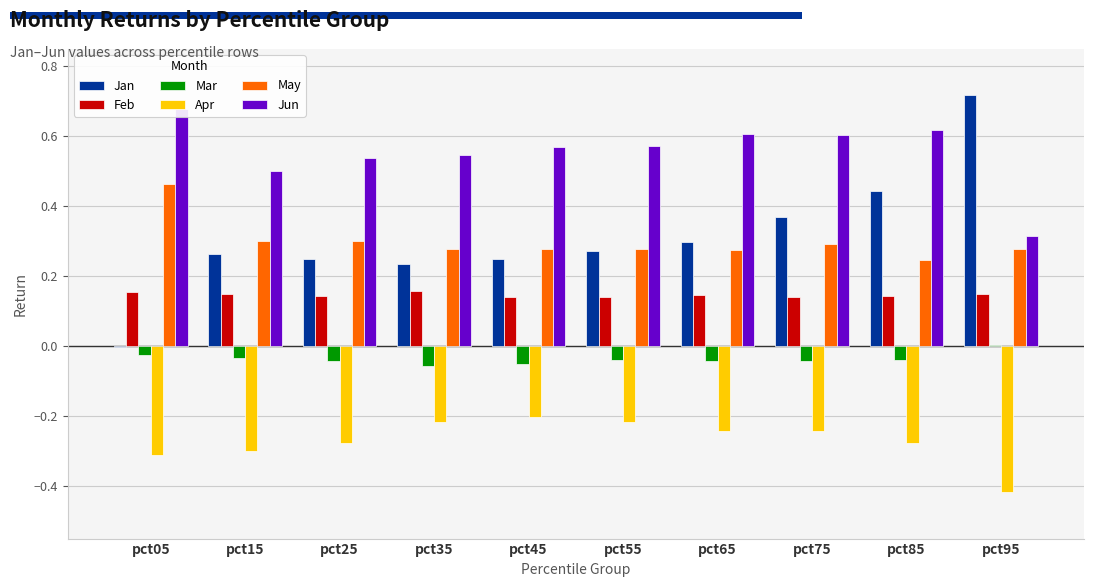

Between pct75 and pct25, which is larger?

pct75